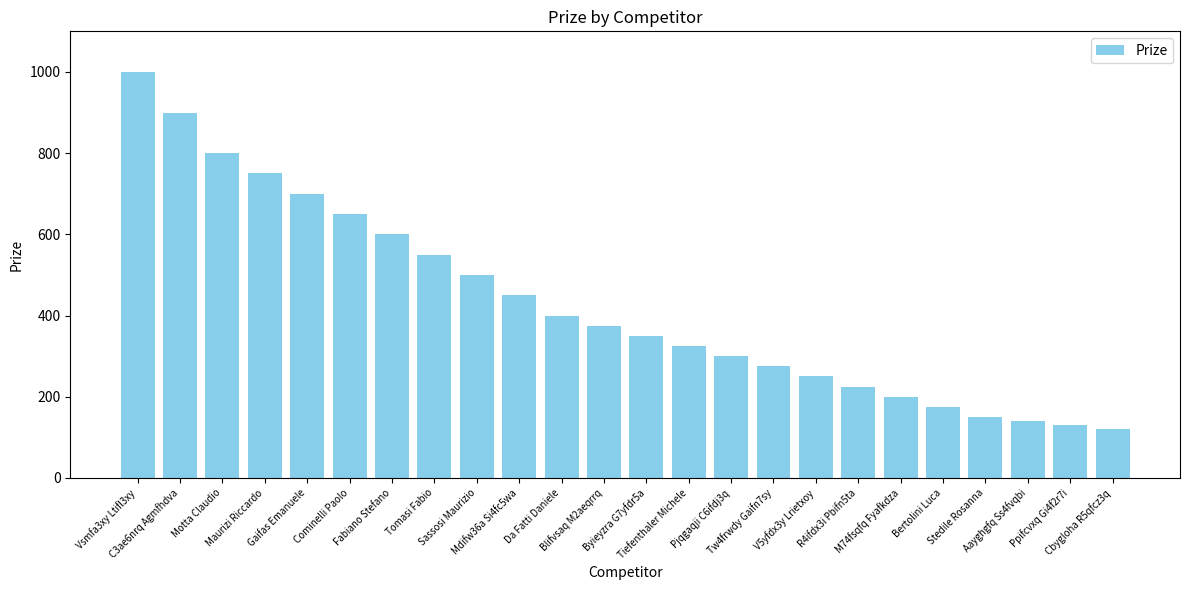

Reading left to right, transcribe all the data shown in this chart.

Vsmfa3xy Ltifl3xy=1000	C3ae6nrq Agmfhdva=900	Motta Claudio=800	Maurizi Riccardo=750	Gaifas Emanuele=700	Cominelli Paolo=650	Fabiano Stefano=600	Tomasi Fabio=550	Sassosi Maurizio=500	Mdifw36a Si4fc5wa=450	Da Fatti Daniele=400	Blifvsaq M2aeqrrq=375	Byieyzra G7yfdr5a=350	Tiefenthaler Michele=325	Pjqgaqji C6ifdj3q=300	Tw4frwdy Gaifn7sy=275	V5yfdx3y Lrietxoy=250	R4ifdx3i Pbifn5ta=225	M74fsqfq Fyafkdza=200	Bertolini Luca=175	Stedile Rosanna=150	Aayghgfq Ss4fvqbi=140	Ppifcvxq Gi4f2r7i=130	Cbygloha R5qfcz3q=120